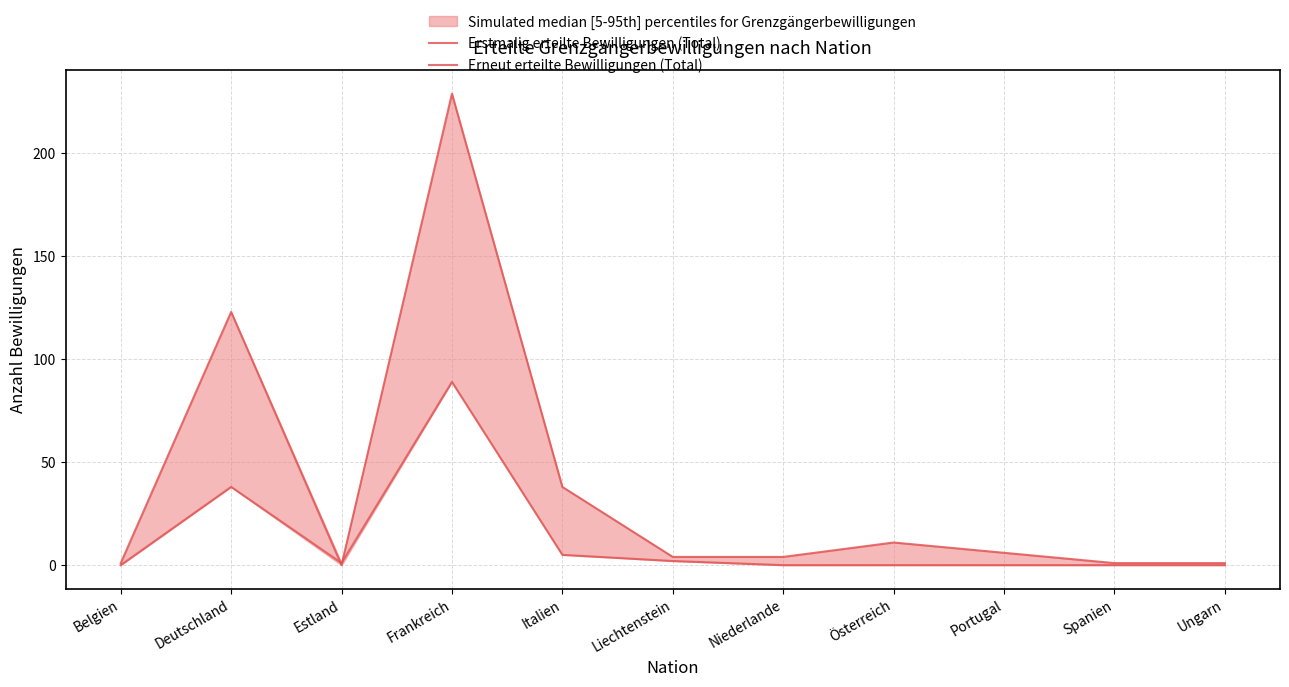

What is the value of the Erstmalig erteilte Bewilligungen (Total) point at the 6th from the left?

4